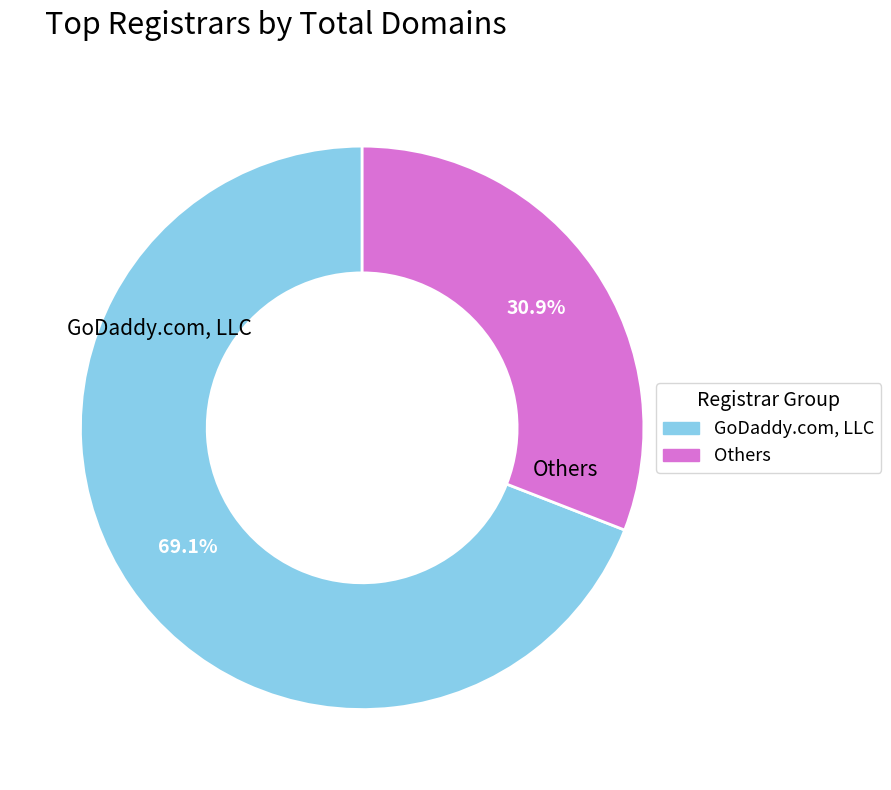

How many segments does this pie chart have?

2